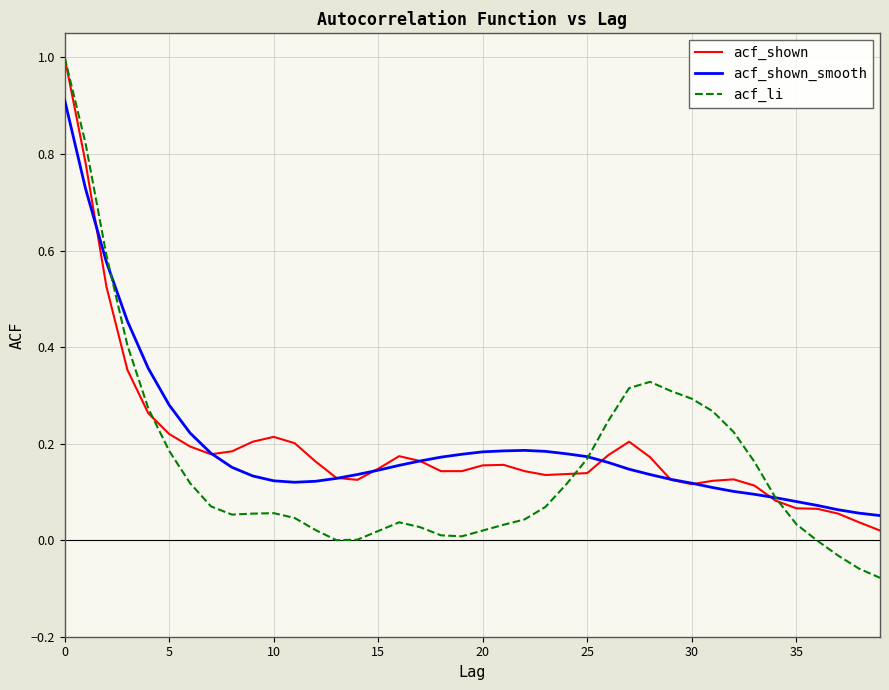

Which series has the largest range (max minus min)?

acf_li